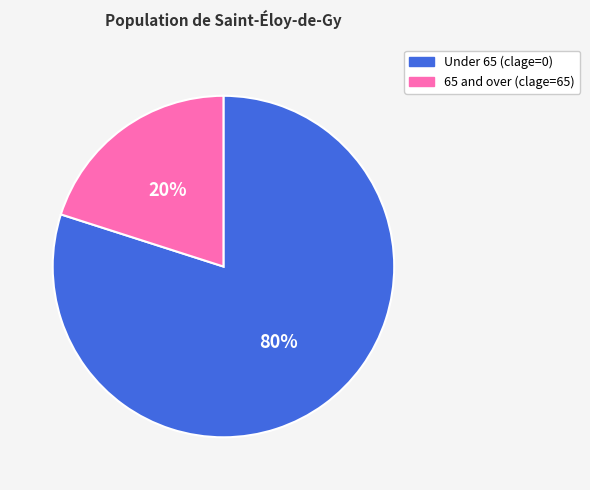

Count the number of slices in the pie.

2